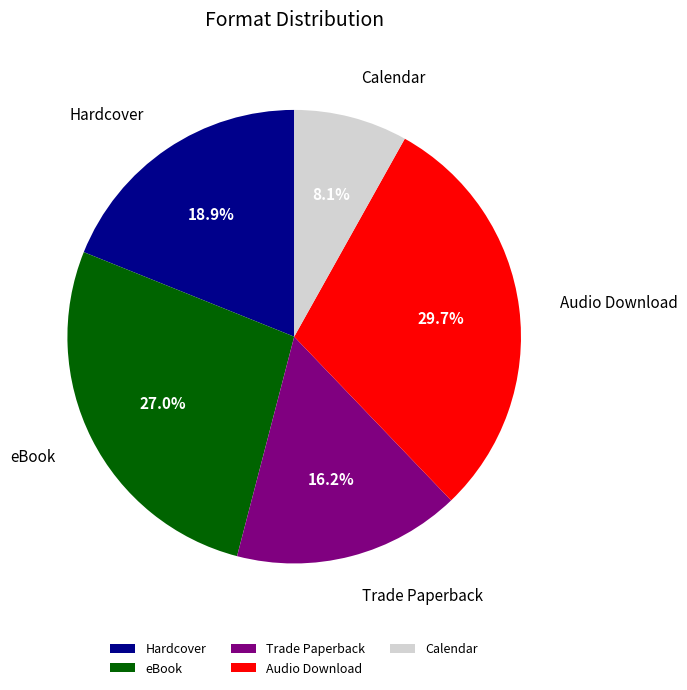

Which has a higher value, Trade Paperback or eBook?

eBook